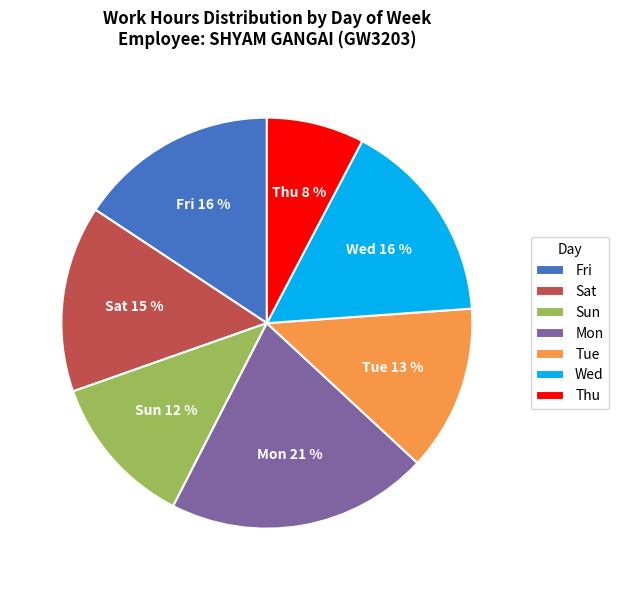

Which slice is the largest?

Mon